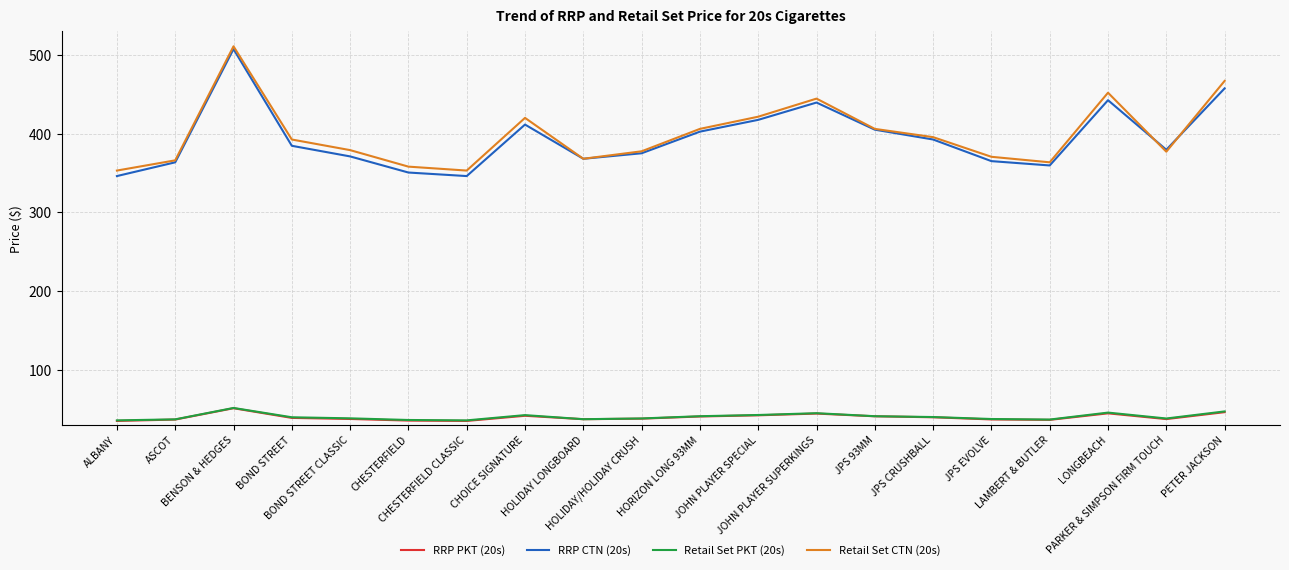

What value does the RRP PKT (20s) series have at LAMBERT & BUTLER?

36.0